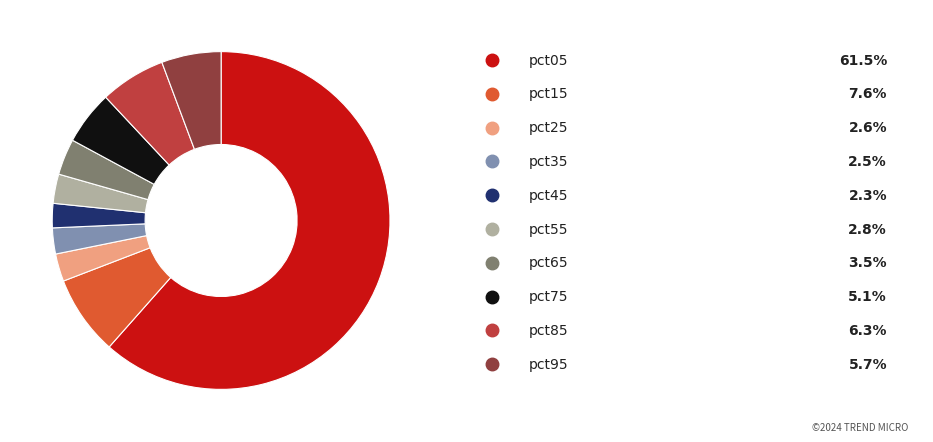

Is there a majority slice in this chart?

Yes